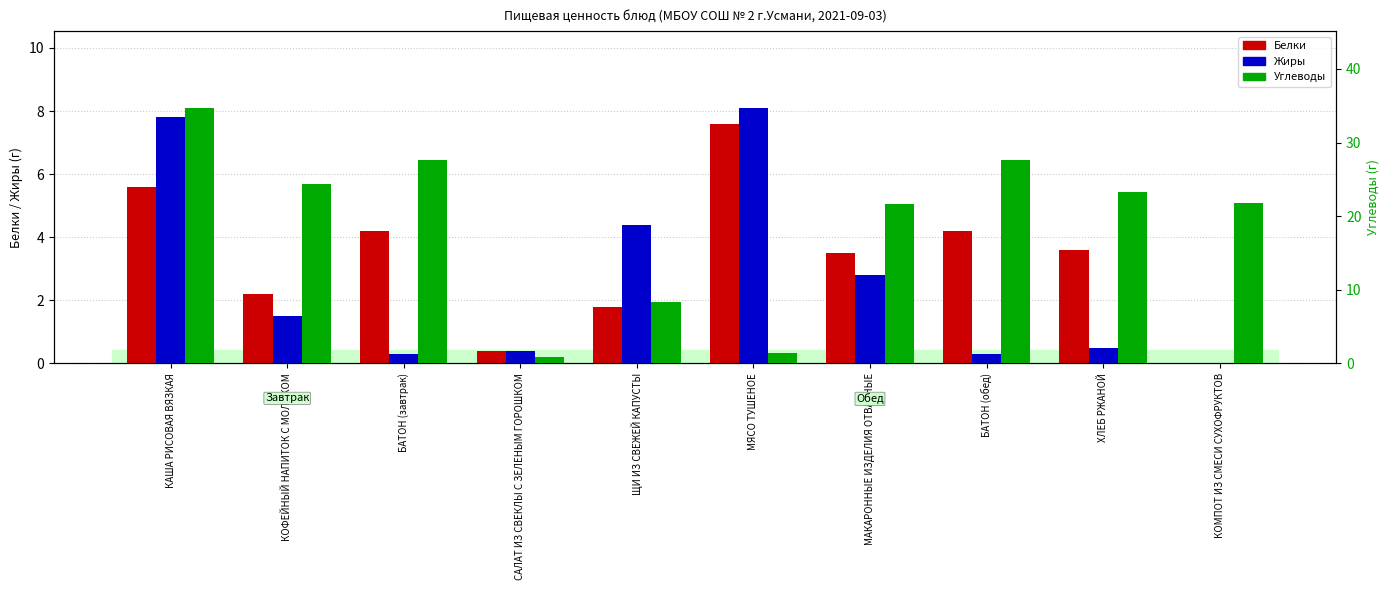

How many bars are there in each group?

3